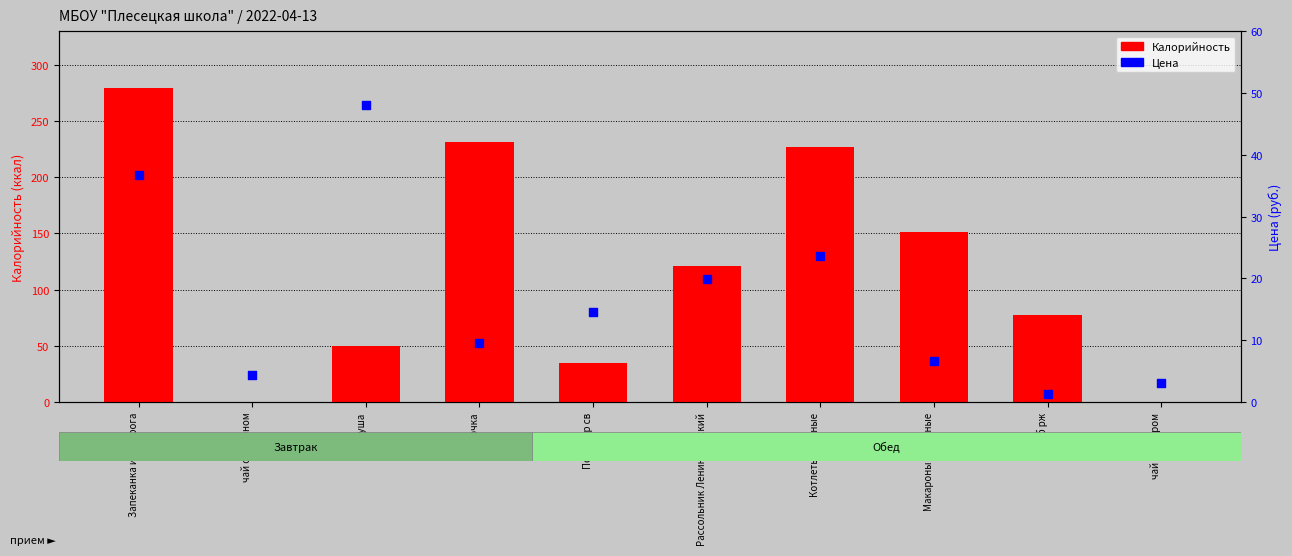

Which series has the largest total across all categories?

Калорийность